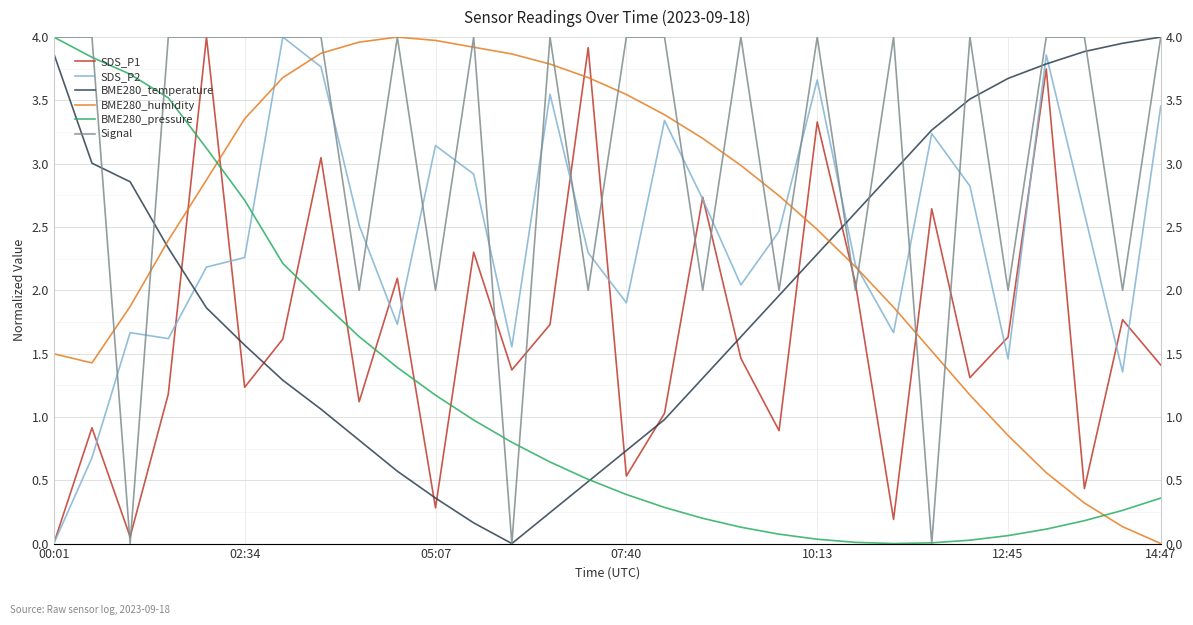

Rank the series by their maximum value, from highest to lowest.

SDS_P1, SDS_P2, BME280_temperature, BME280_humidity, BME280_pressure, Signal